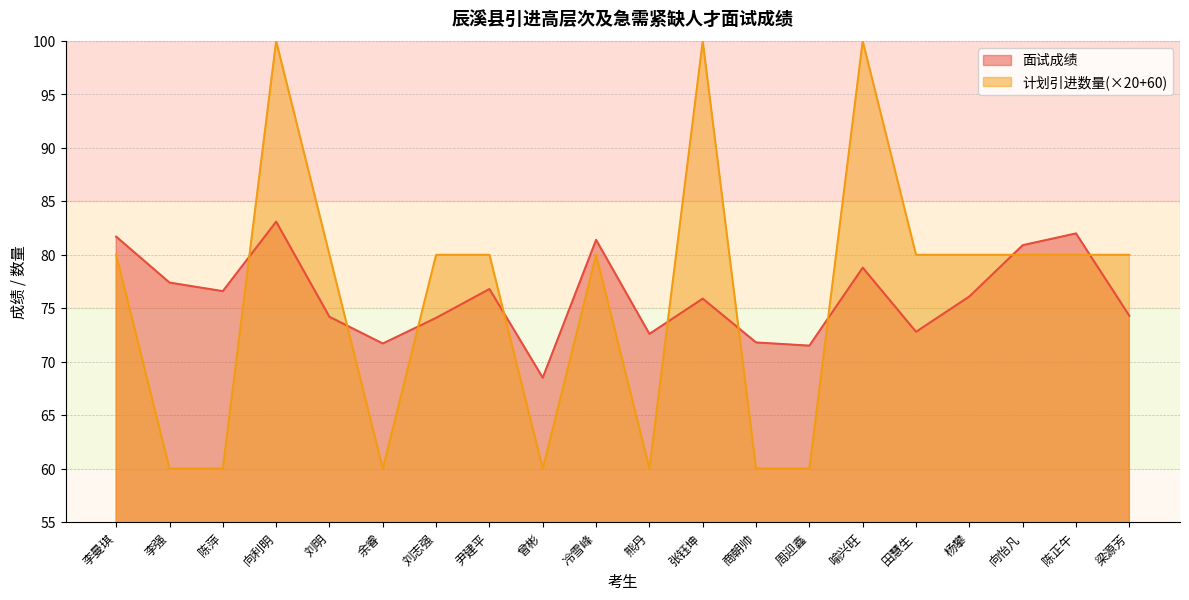

At which category does 计划引进数量 reach its first local valley?

余睿